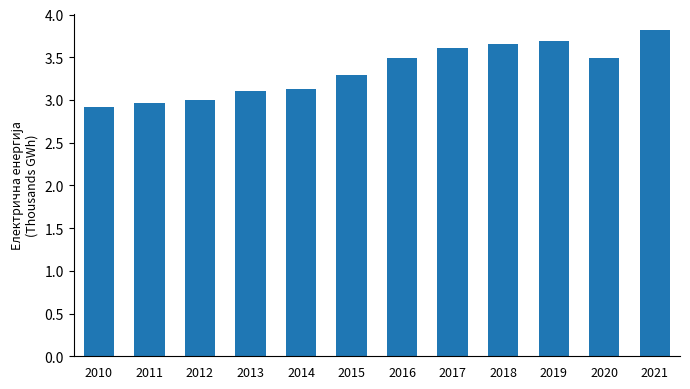

Are the bars horizontal?

No